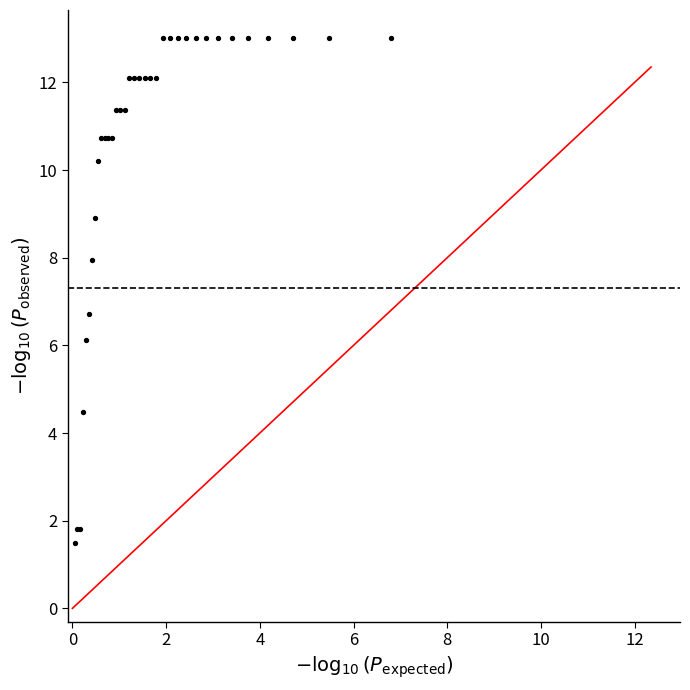

What Y value in the scatter plot is closest to 7?

6.7